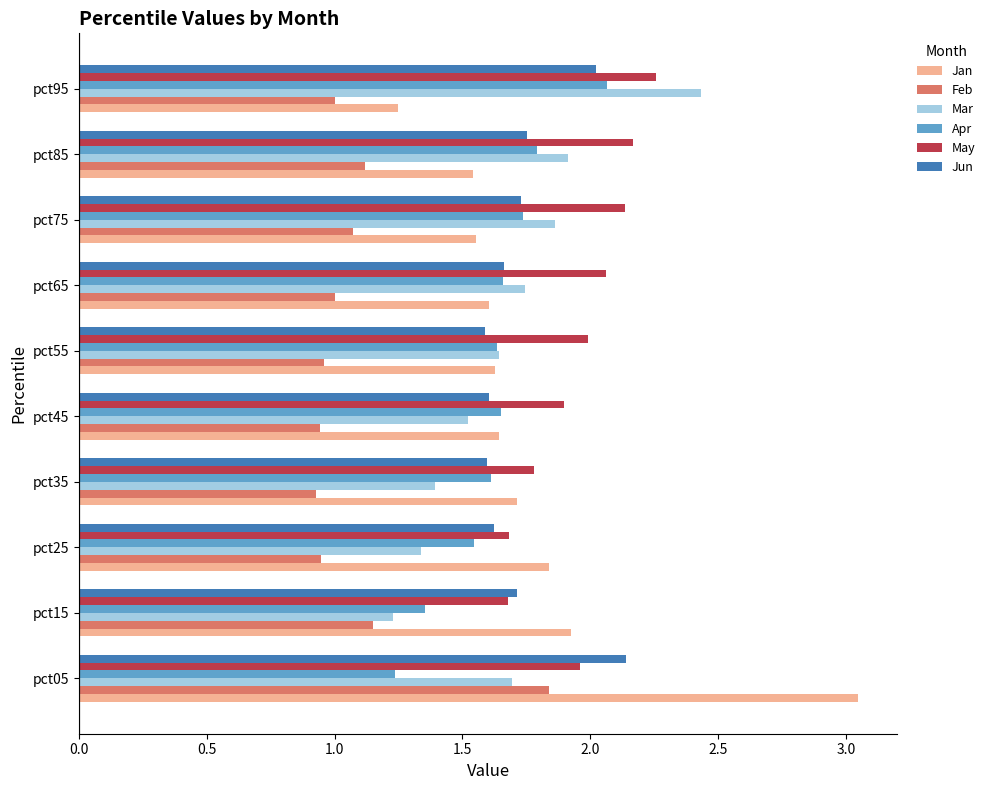

The value of May at pct75 is 0.4. True or false?

False